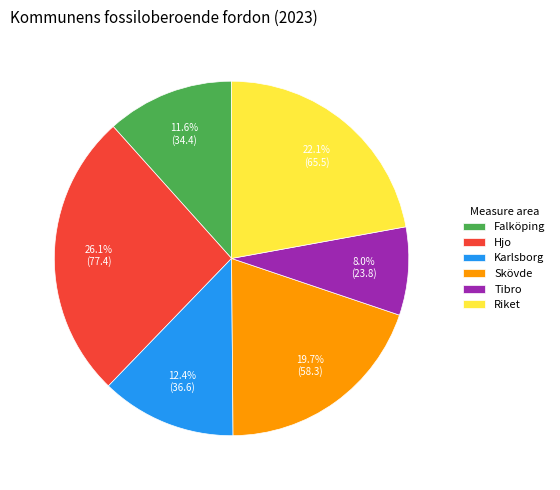

What percentage is the Riket slice, to the nearest percent?

22%